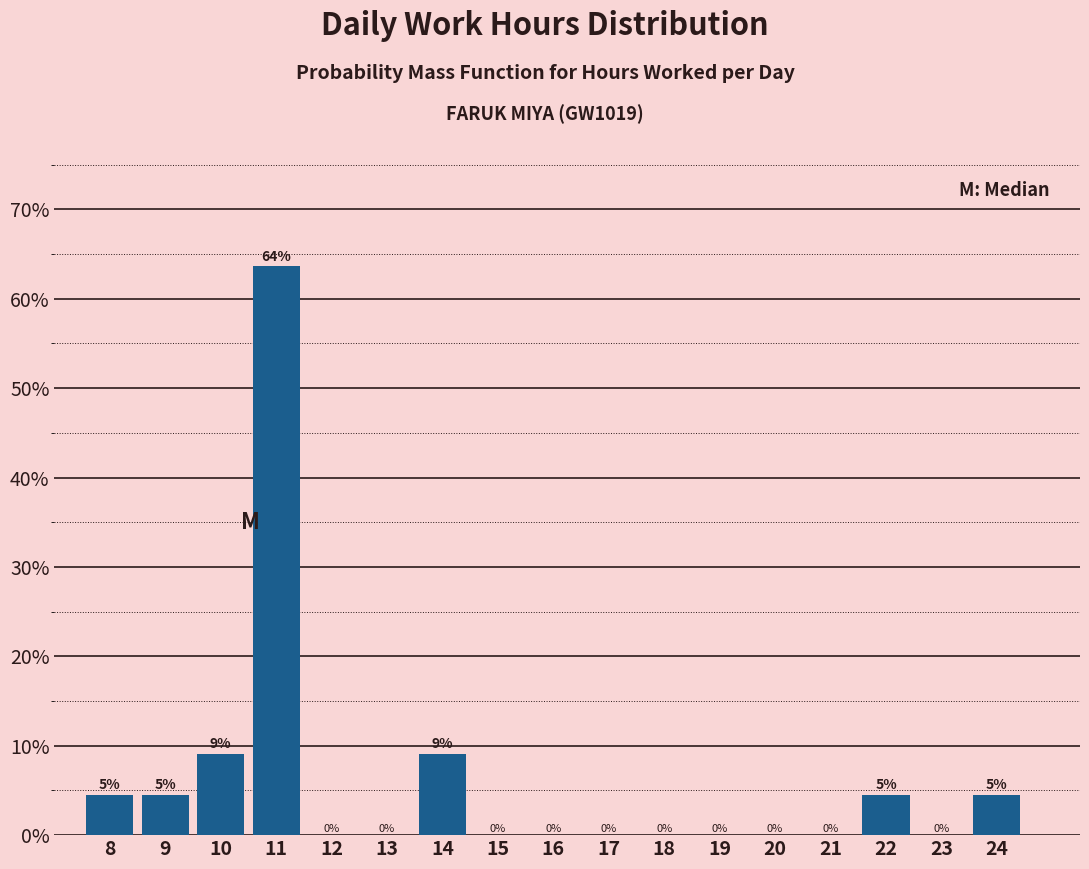

Over which range of the x-axis is the bar tallest?

10.5 to 11.5